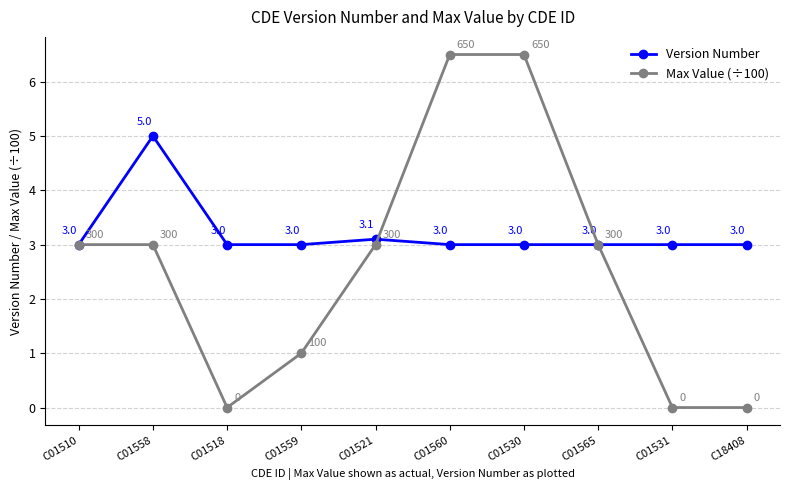

Reading left to right, list all the values displayed in this chart.

Version Number: 3.0	5.0	3.0	3.0	3.1	3.0	3.0	3.0	3.0	3.0
Max Value (÷100): 3.0	3.0	0.0	1.0	3.0	6.5	6.5	3.0	0.0	0.0